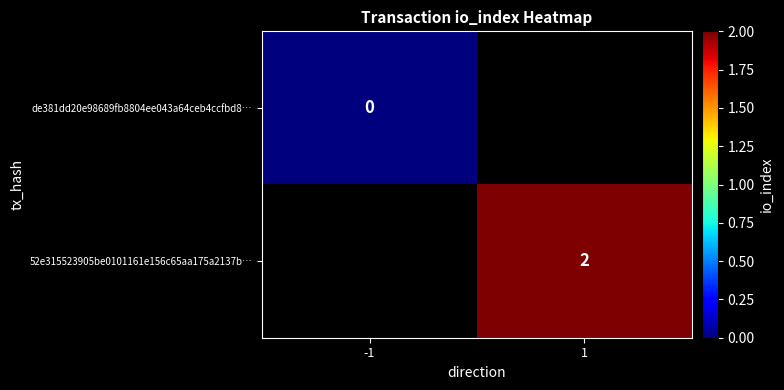

True or false: 52e315523905be0101161e156c65aa175a2137b… has a value of 3 at 1.

False